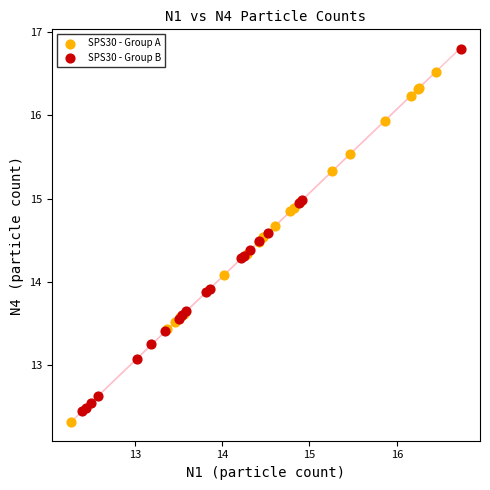

What are all the series names shown in the legend?

SPS30 - Group A, SPS30 - Group B